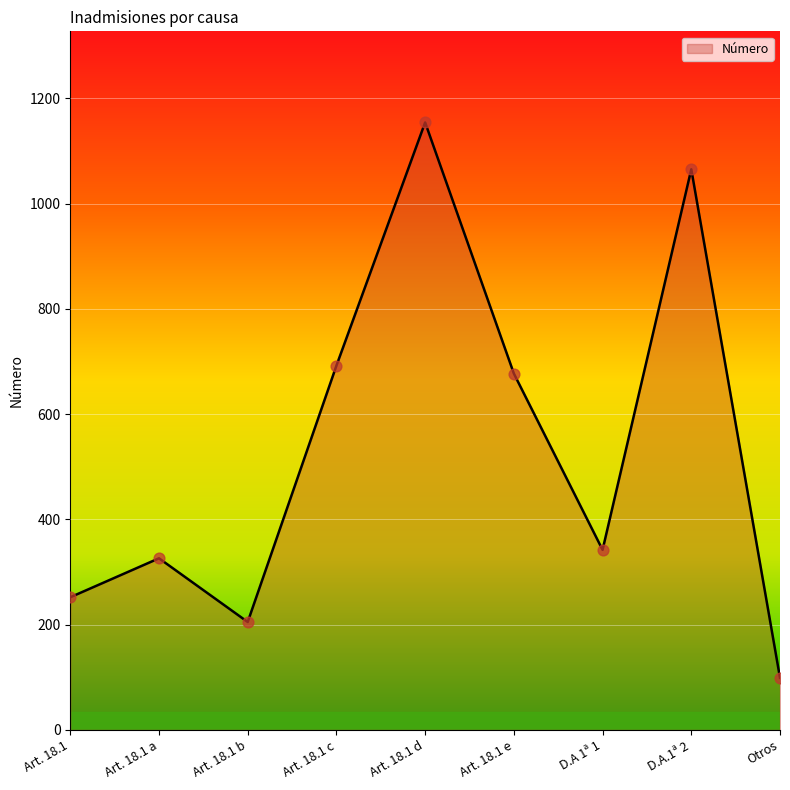

What is the change in value from Art. 18.1 to Art. 18.1 c?

+440